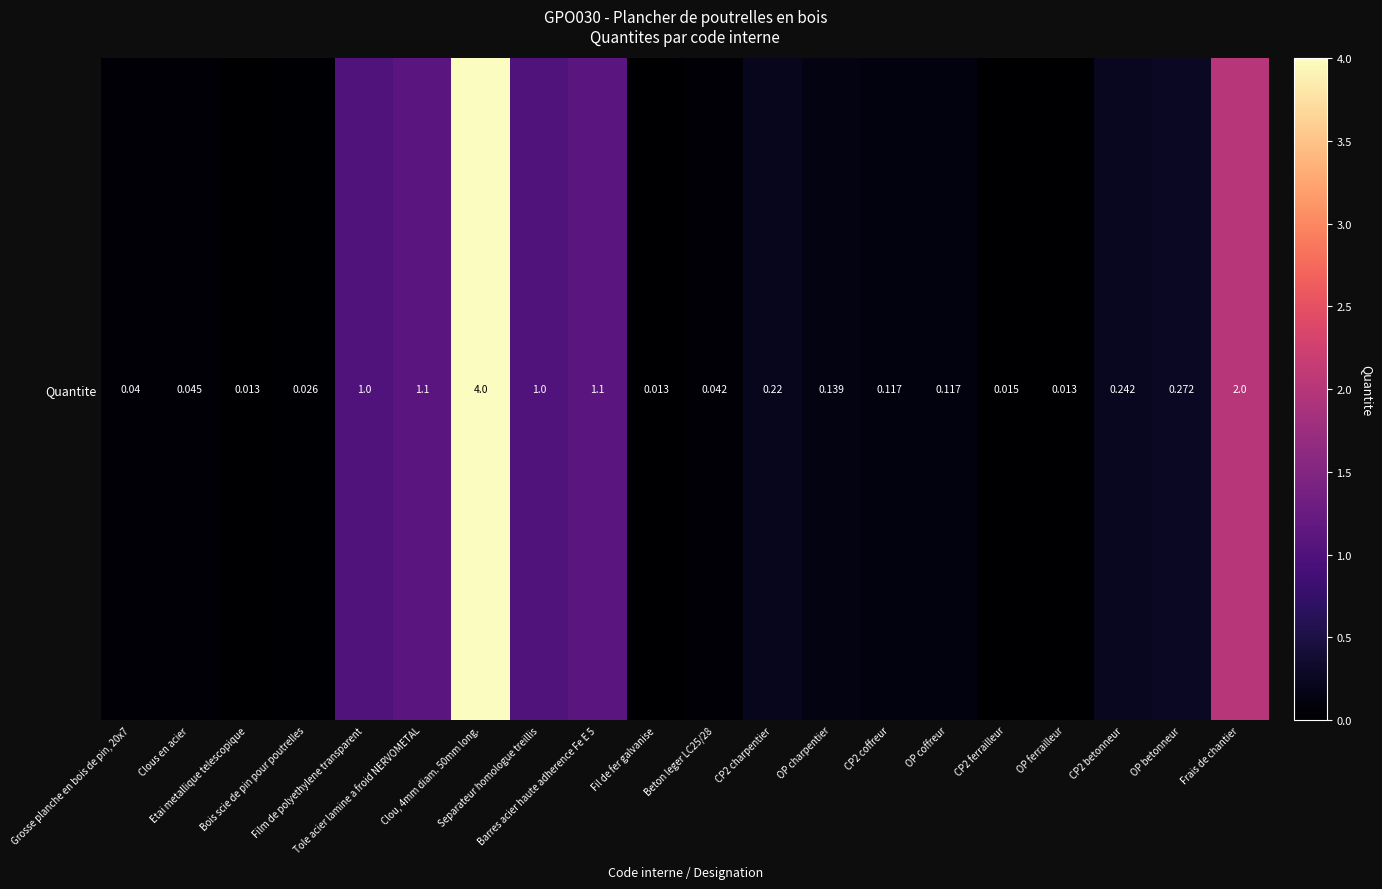

Count the number of data series in this chart.

1